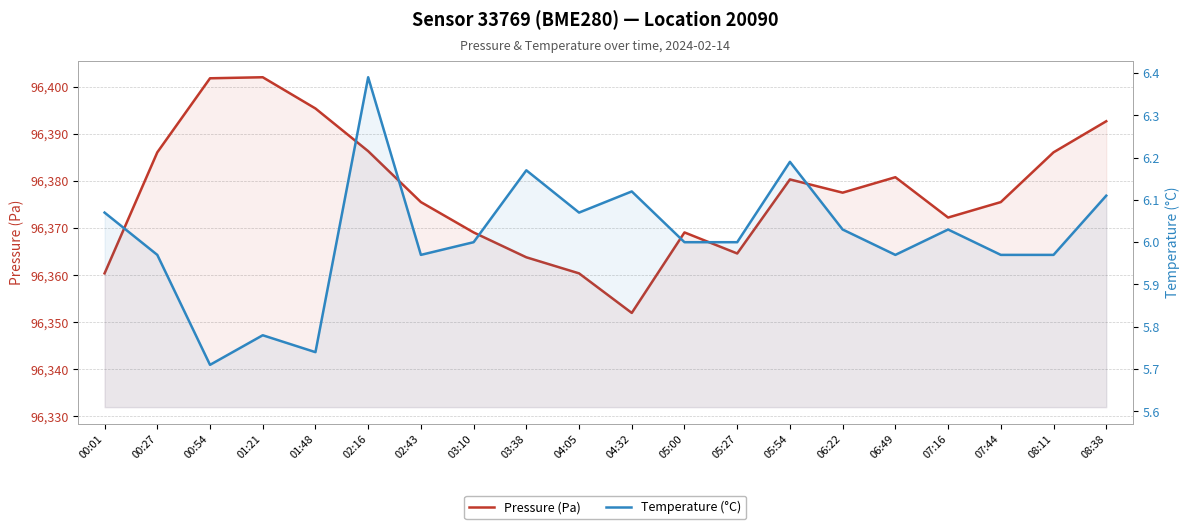

True or false: Temperature (°C) and Pressure (Pa) cross at least once.

False